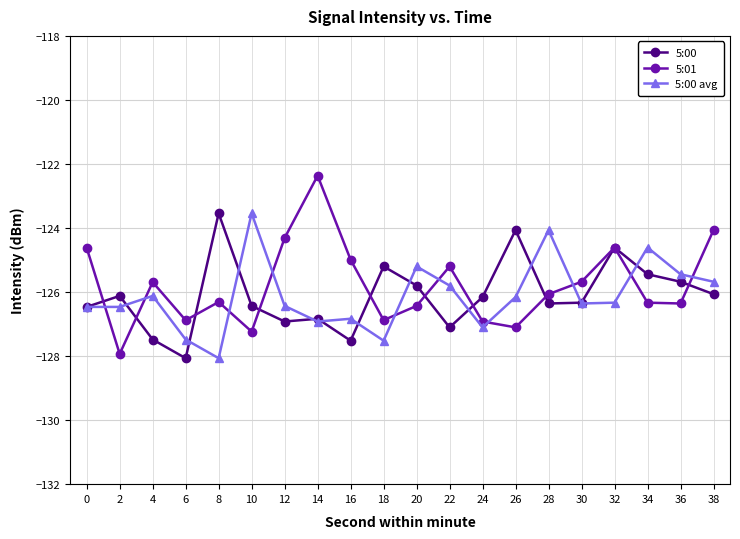

How many data points in 5:00 are less than -126?

13